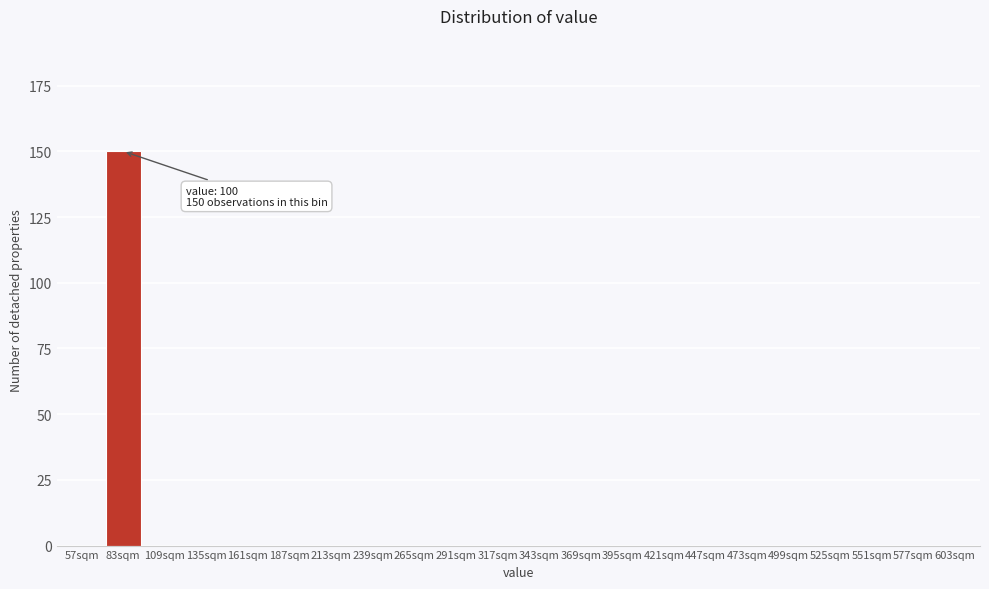

Reading left to right, list all the values displayed in this chart.

57sqm=0	83sqm=150	109sqm=0	135sqm=0	161sqm=0	187sqm=0	213sqm=0	239sqm=0	265sqm=0	291sqm=0	317sqm=0	343sqm=0	369sqm=0	395sqm=0	421sqm=0	447sqm=0	473sqm=0	499sqm=0	525sqm=0	551sqm=0	577sqm=0	603sqm=0